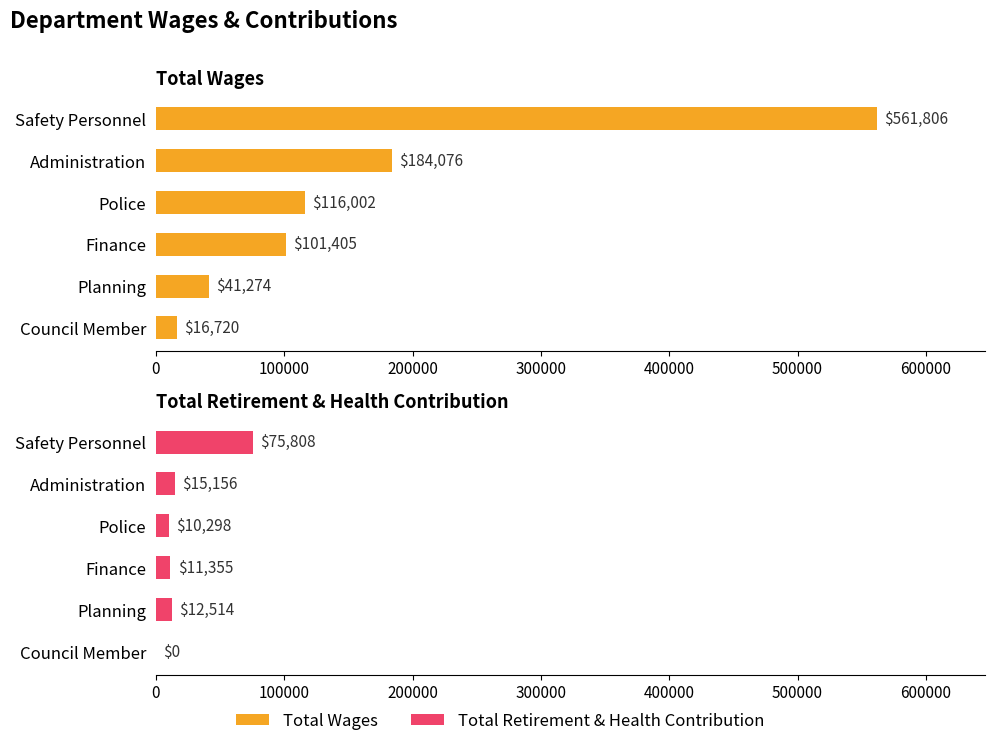

What is the highest value of the Total Wages series?

561806